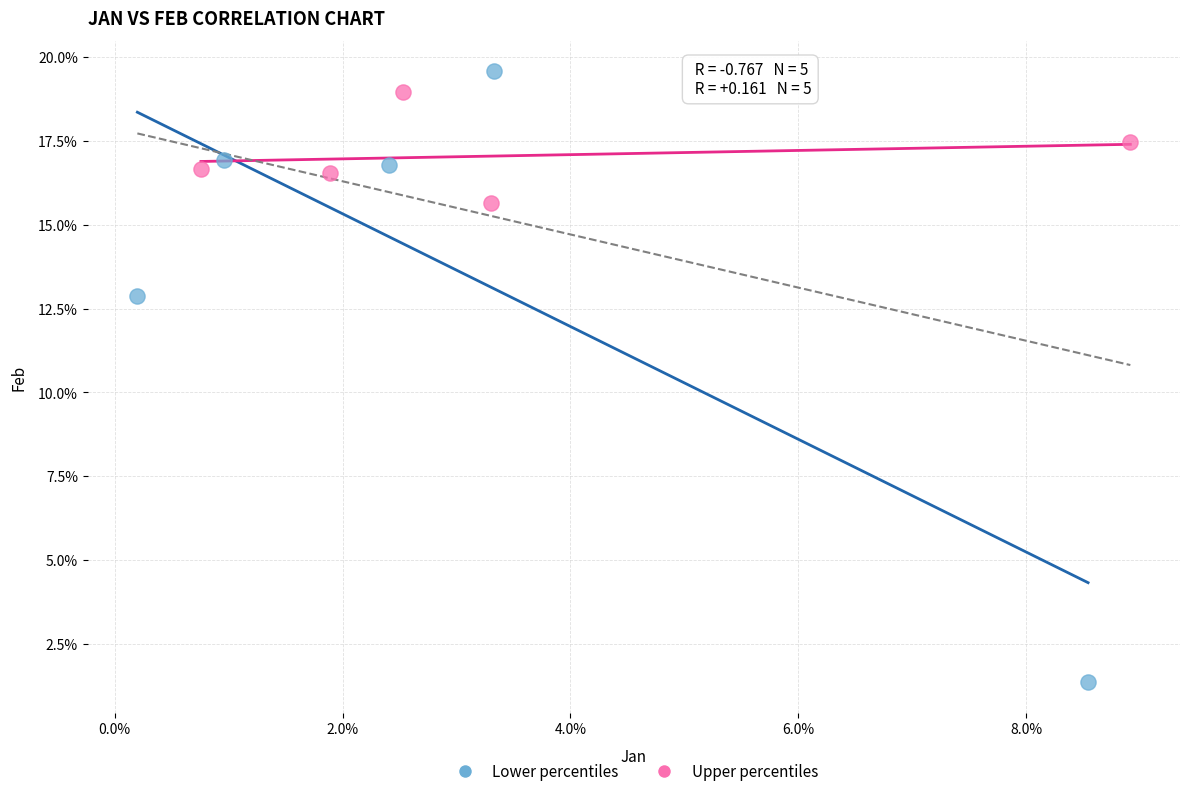

What are all the series names shown in the legend?

Lower percentiles, Upper percentiles